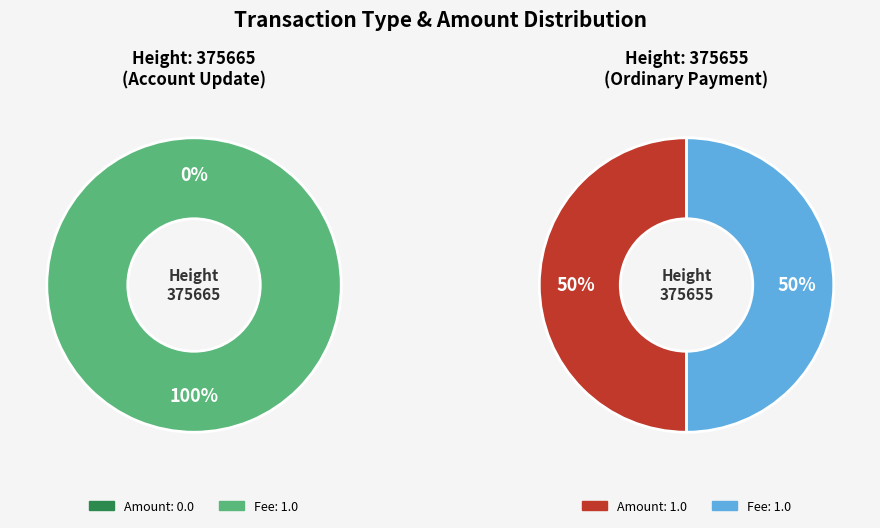

To the nearest percent, what is the combined percentage of 375665 and 375655?

100%